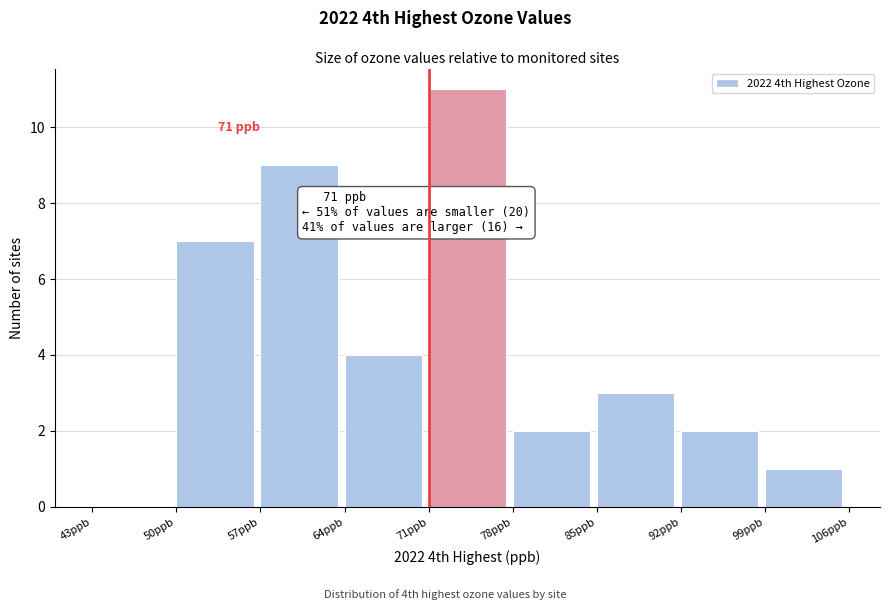

Which range on the x-axis has the tallest bar?

71 to 78